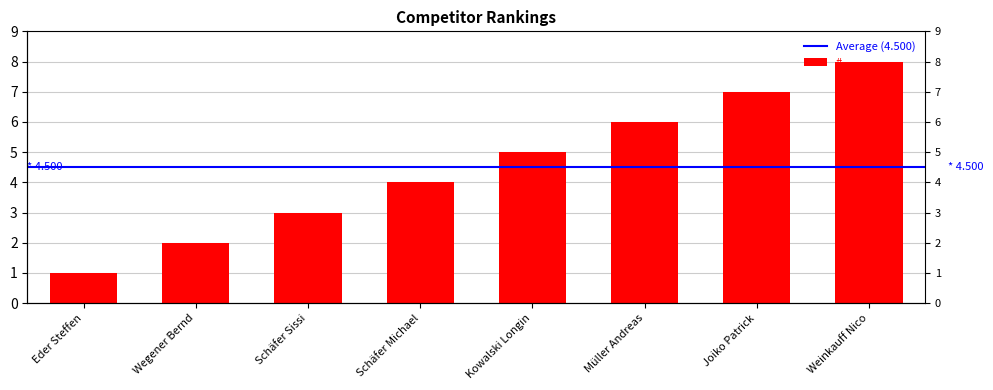

What is the difference between the values at Kowalski Longin and Weinkauff Nico?

3